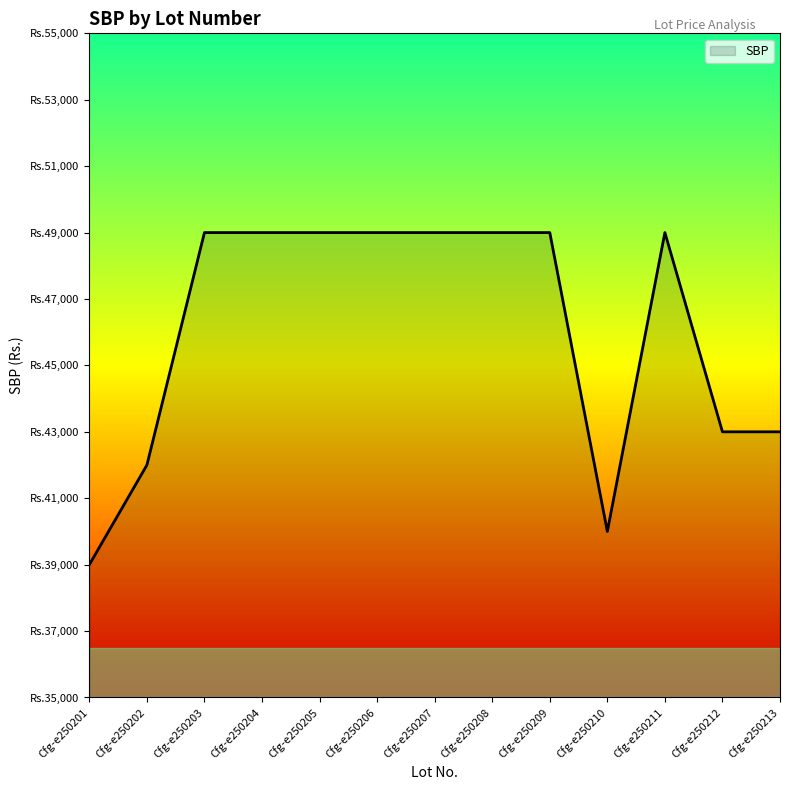

Does the chart have visible grid lines?

No